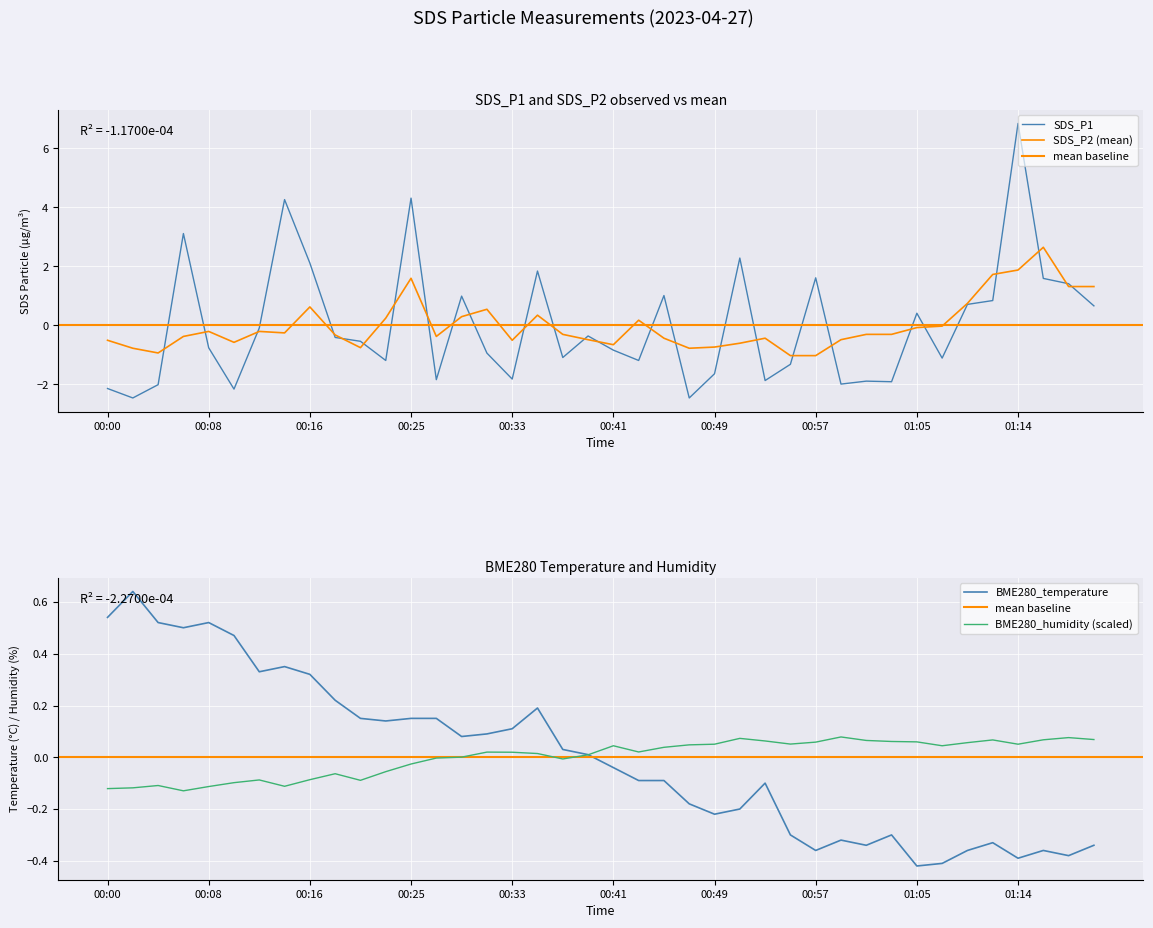

Is it true that SDS_P2 equals -1.6 at 00:04?

False